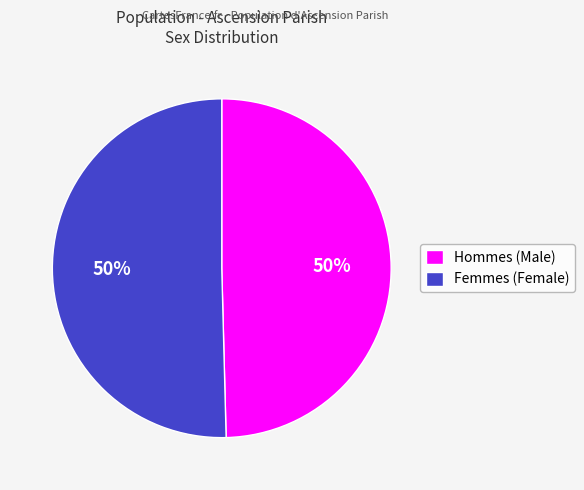

To the nearest percent, what is the average slice percentage?

50%